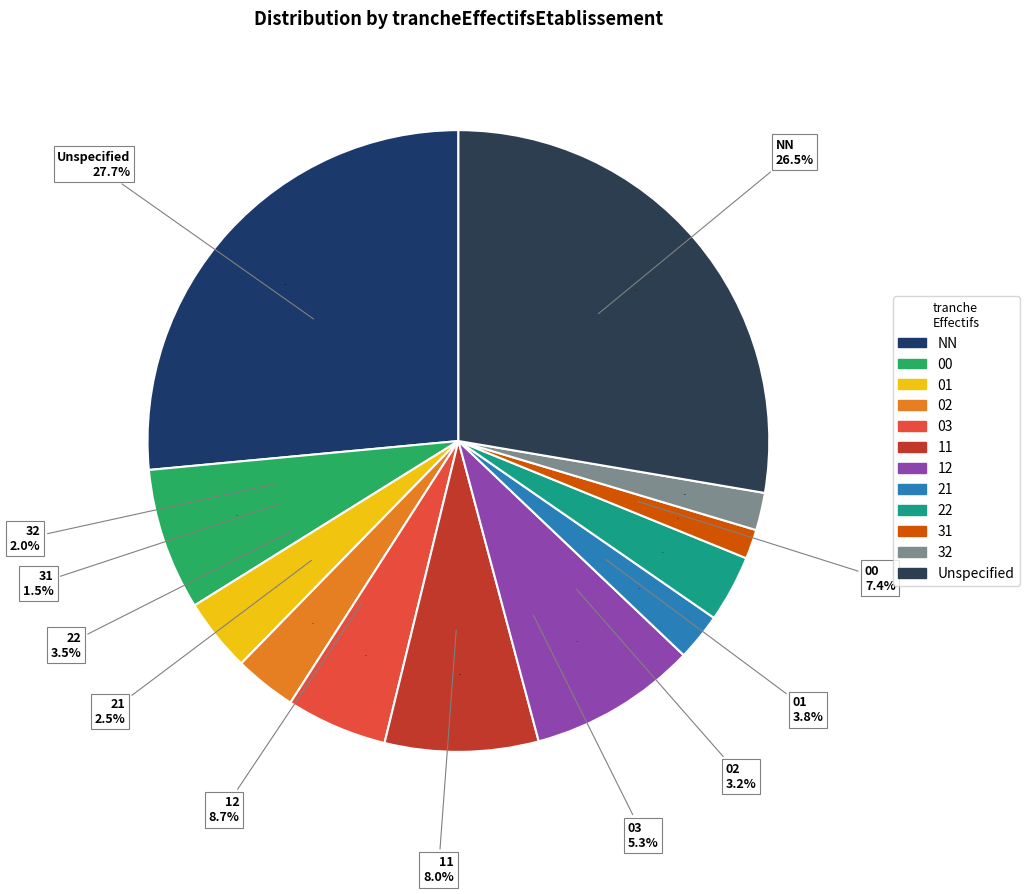

True or false: 31 accounts for 11% of the total.

False